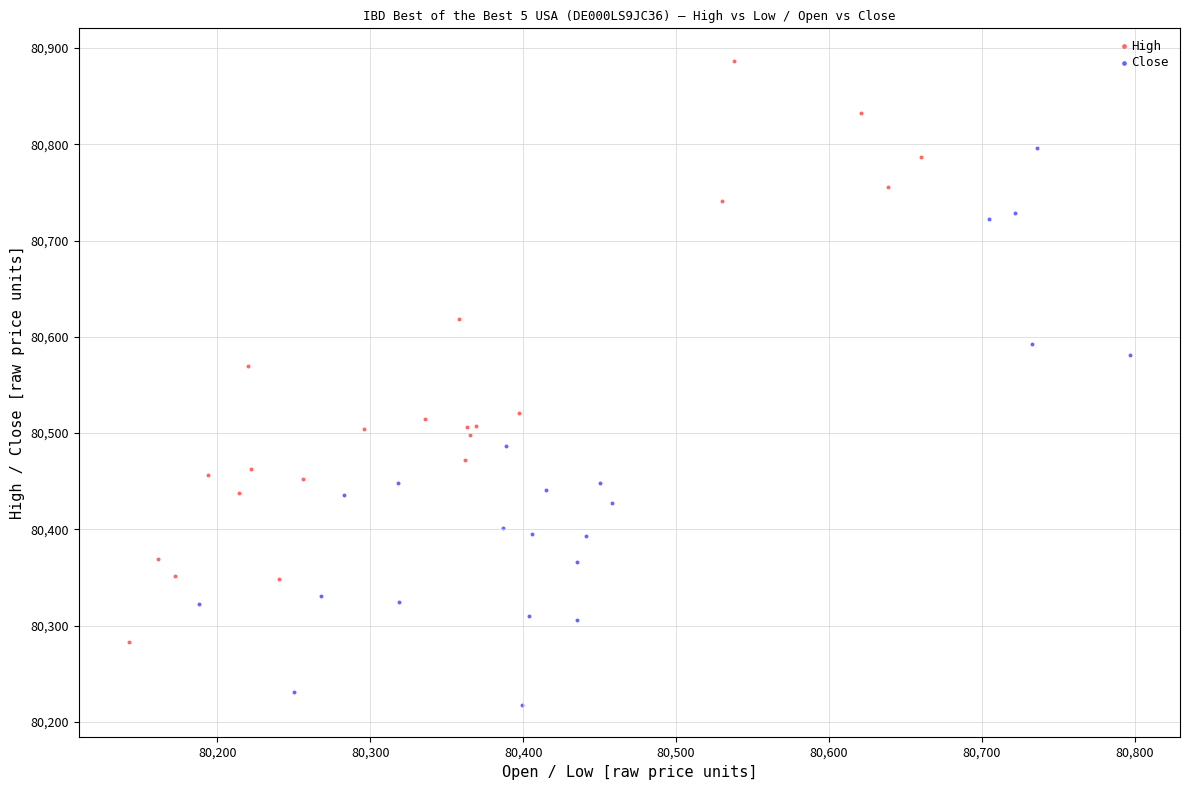

Which series has the widest spread of Y values?

High